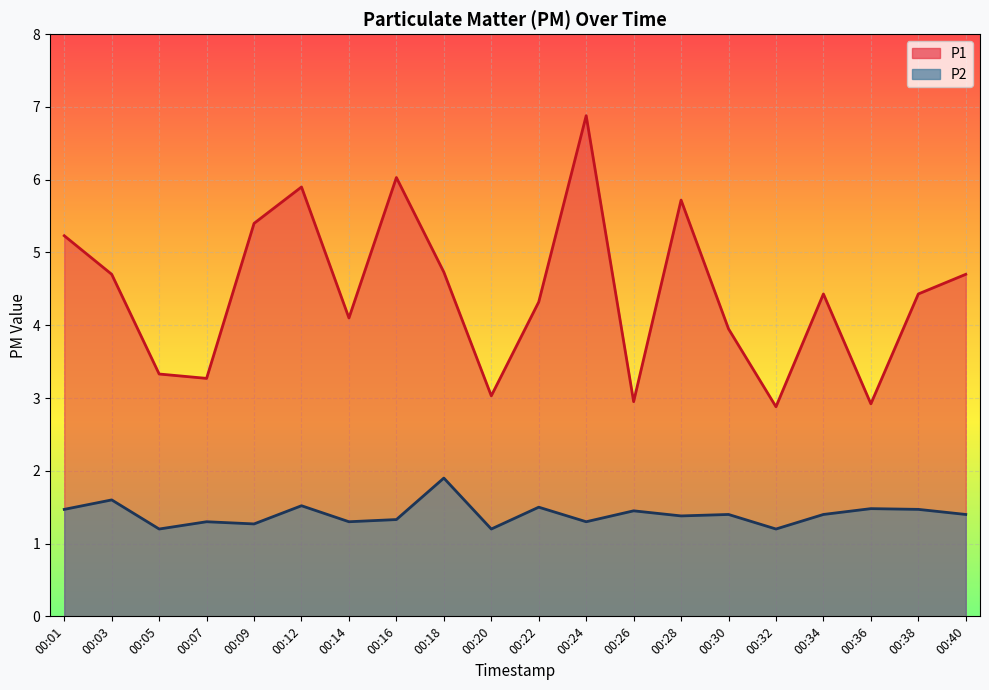

How many lines are shown in the chart?

2